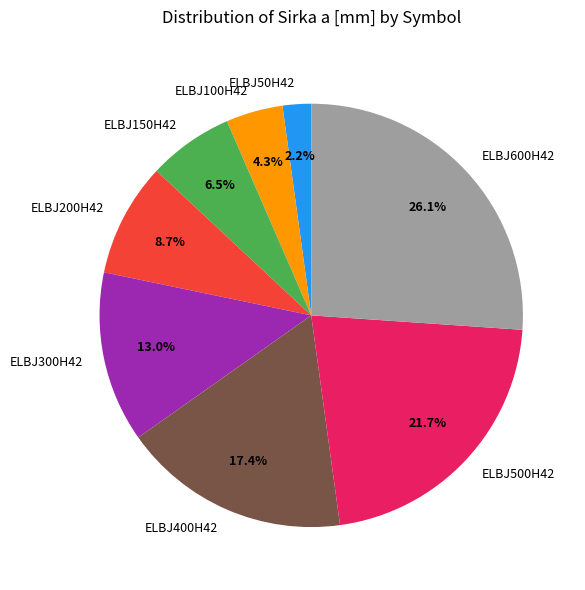

Which has a higher value, ELBJ200H42 or ELBJ500H42?

ELBJ500H42